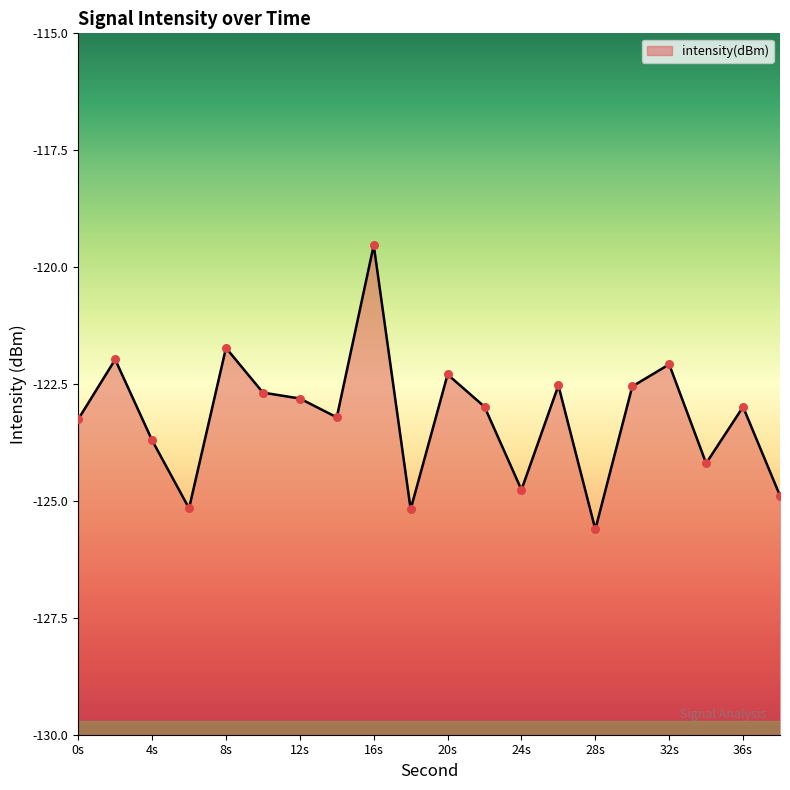

Which has a higher value, 38 or 32?

32